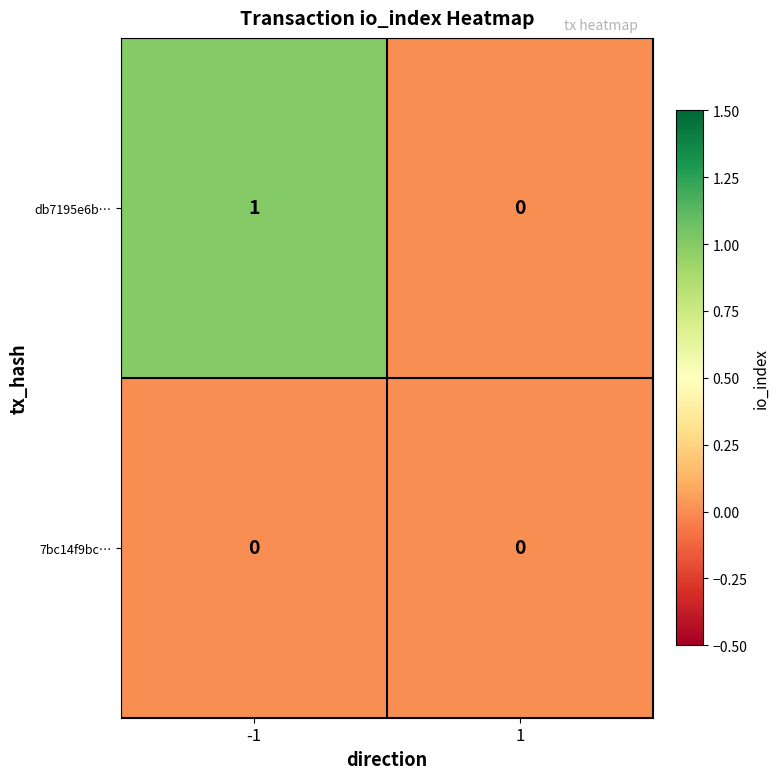

Reading left to right, list all the values displayed in this chart.

db7195e6b…: -1=1	1=0
7bc14f9bc…: -1=0	1=0